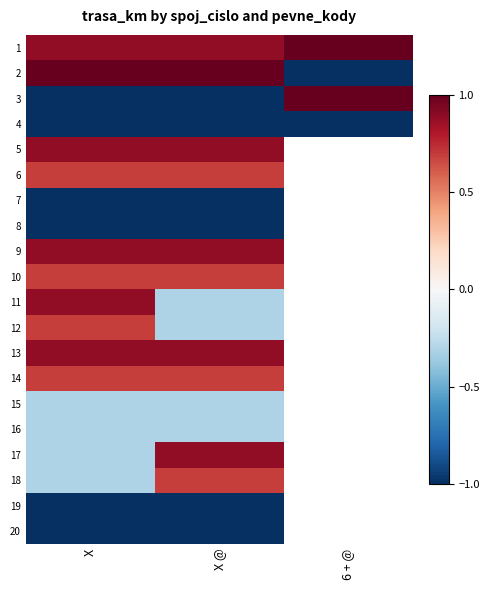

Which category has the lowest value in the 16 series?

X